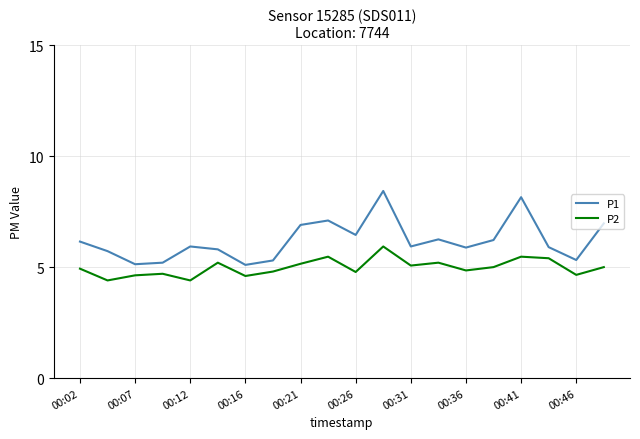

List the series in order of their overall mean, highest first.

P1, P2